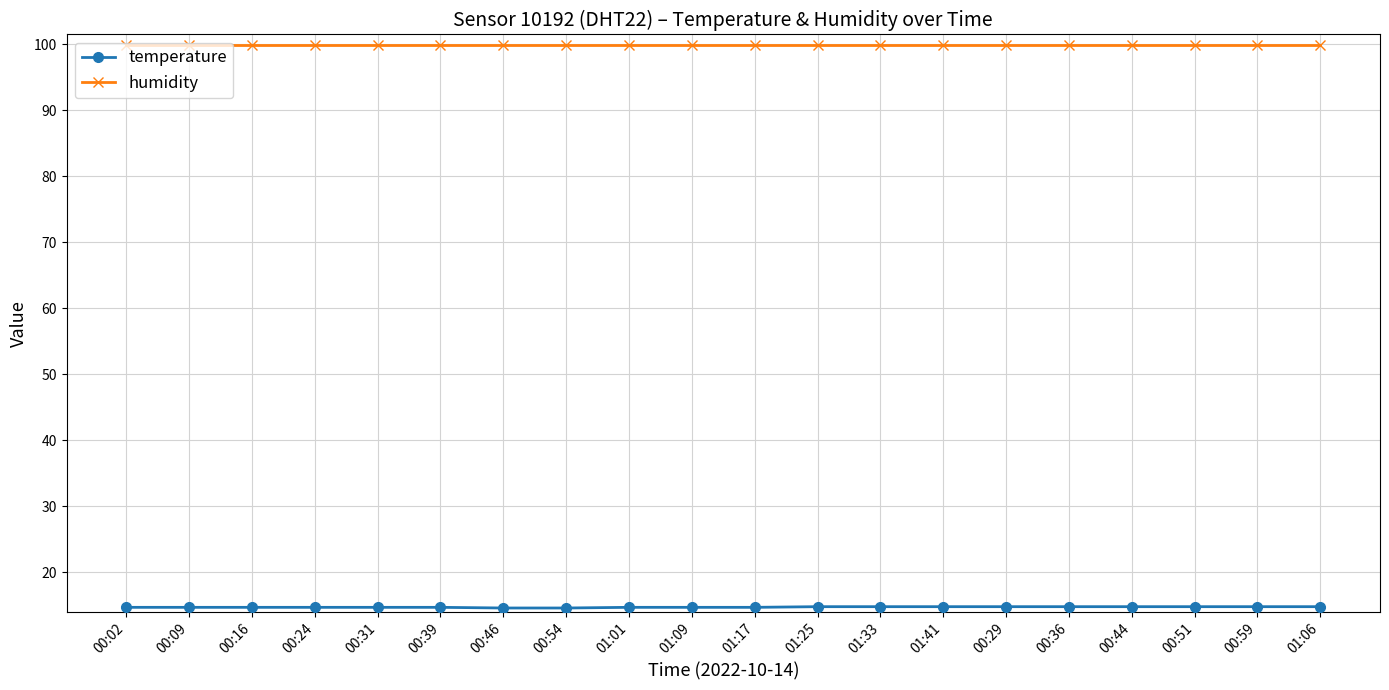

The value of humidity at 01:17 is 99.9. True or false?

True